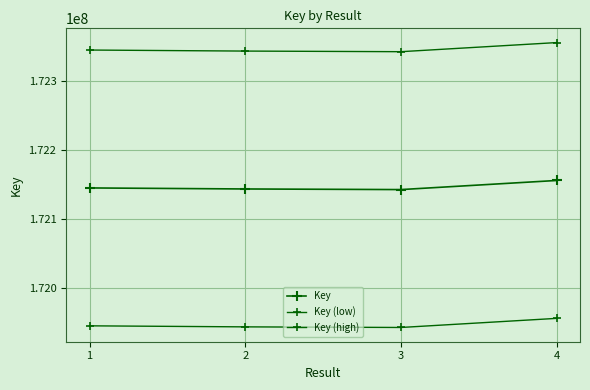

Reading right to left, what are all the values shown in this chart?

Key: 172155685	172142469	172143360	172144860
Key (low): 171955685	171942469	171943360	171944860
Key (high): 172355685	172342469	172343360	172344860